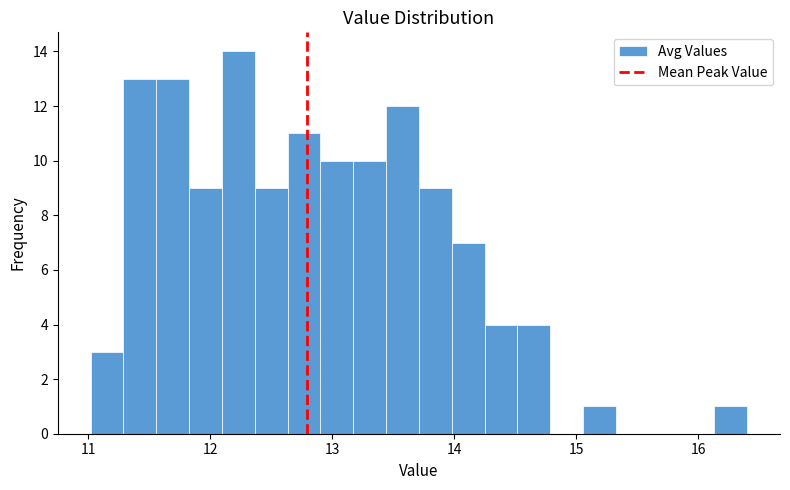

Read against the x-axis, roughly where is the centre of the tallest bar?

12.2